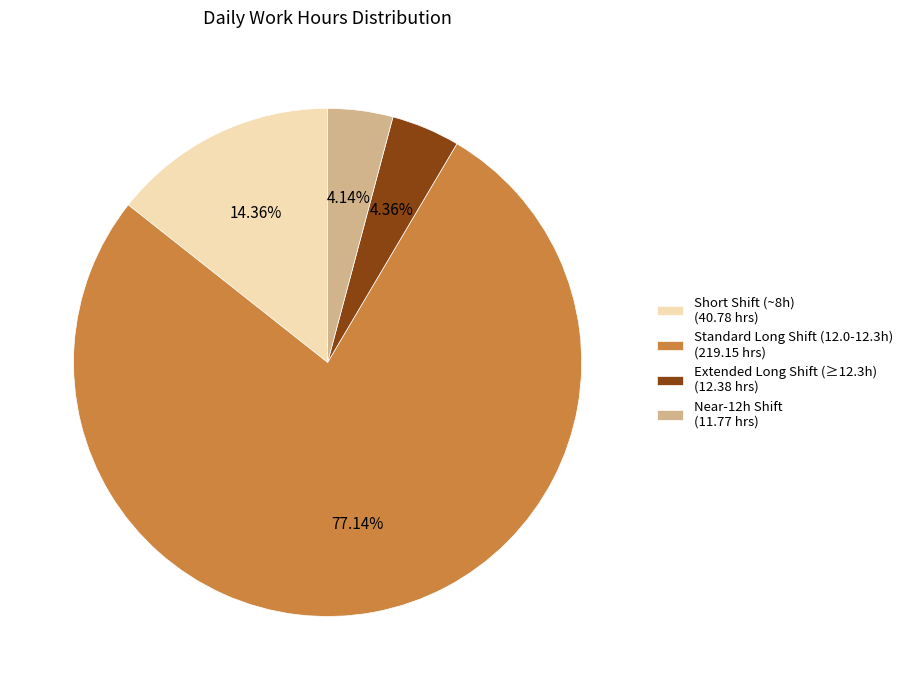

Which has a higher value, Short Shift (~8h) (40.78 hrs) or Extended Long Shift (≥12.3h) (12.38 hrs)?

Short Shift (~8h) (40.78 hrs)